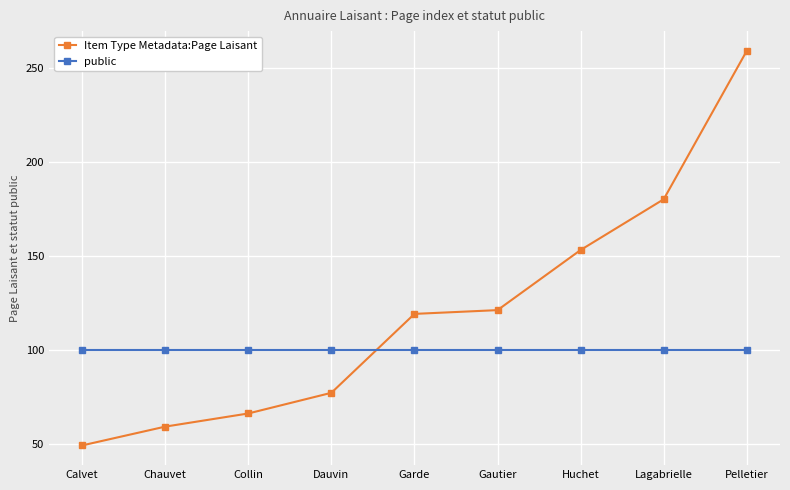

Rank the series by their maximum value, from highest to lowest.

Item Type Metadata:Page Laisant, public